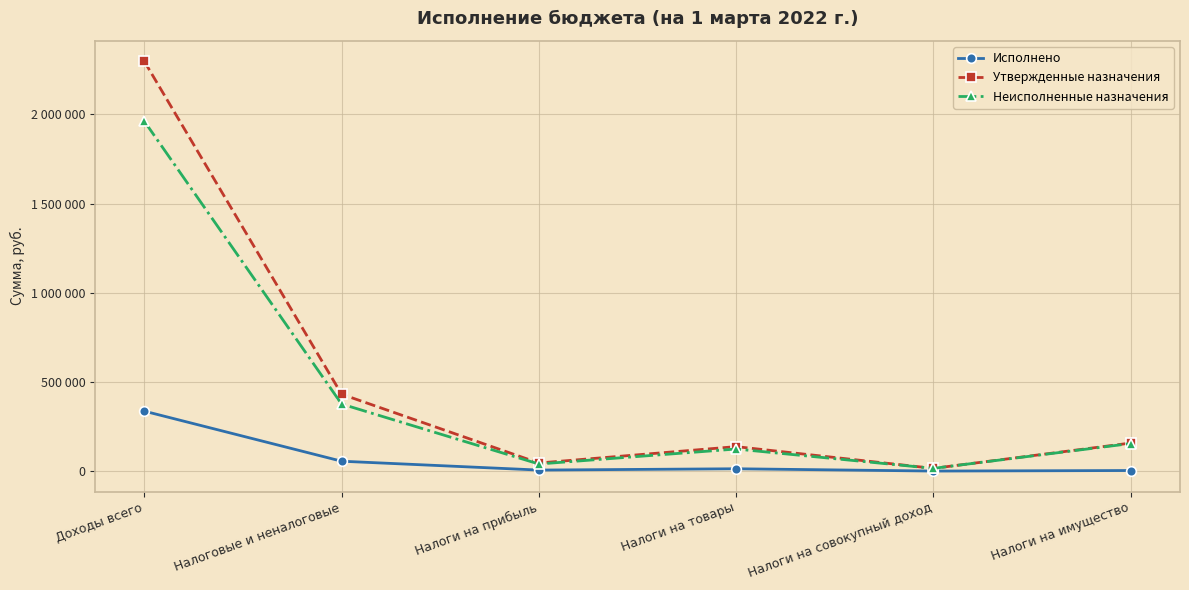

What is the label of the 1st point from the left?

Доходы всего